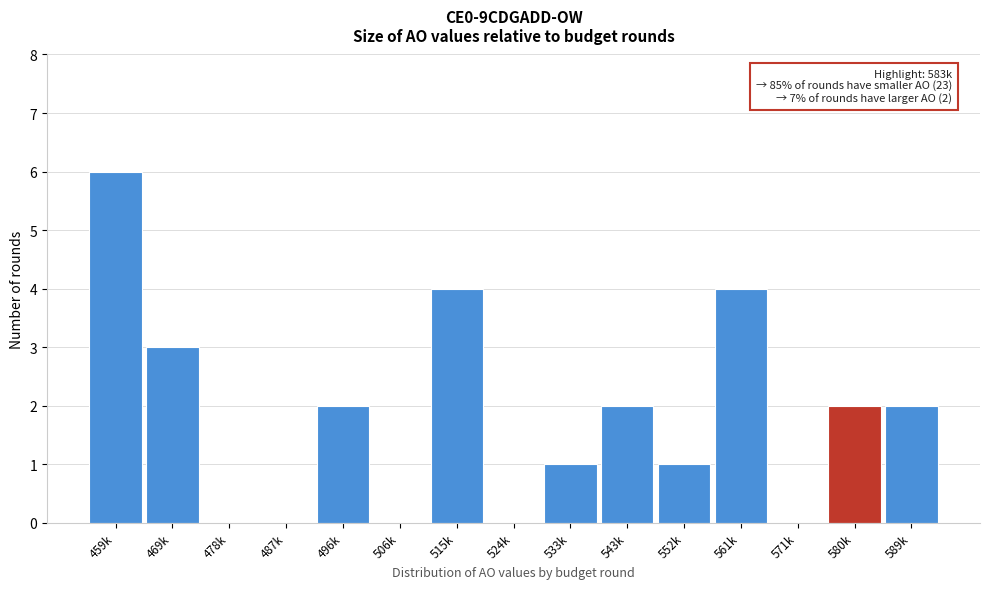

Reading left to right, extract all data points from this chart.

459k=6	469k=3	478k=0	487k=0	496k=2	506k=0	515k=4	524k=0	533k=1	543k=2	552k=1	561k=4	571k=0	580k=2	589k=2